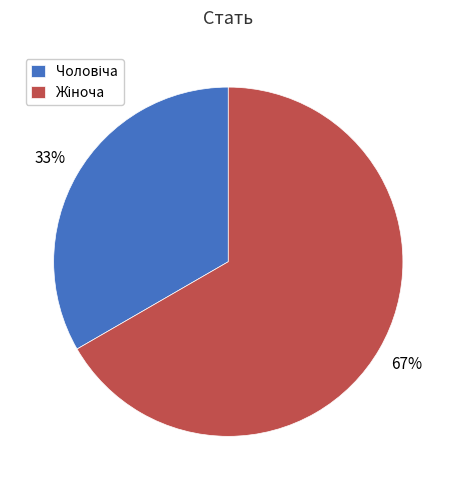

Does any single category account for the majority?

Yes